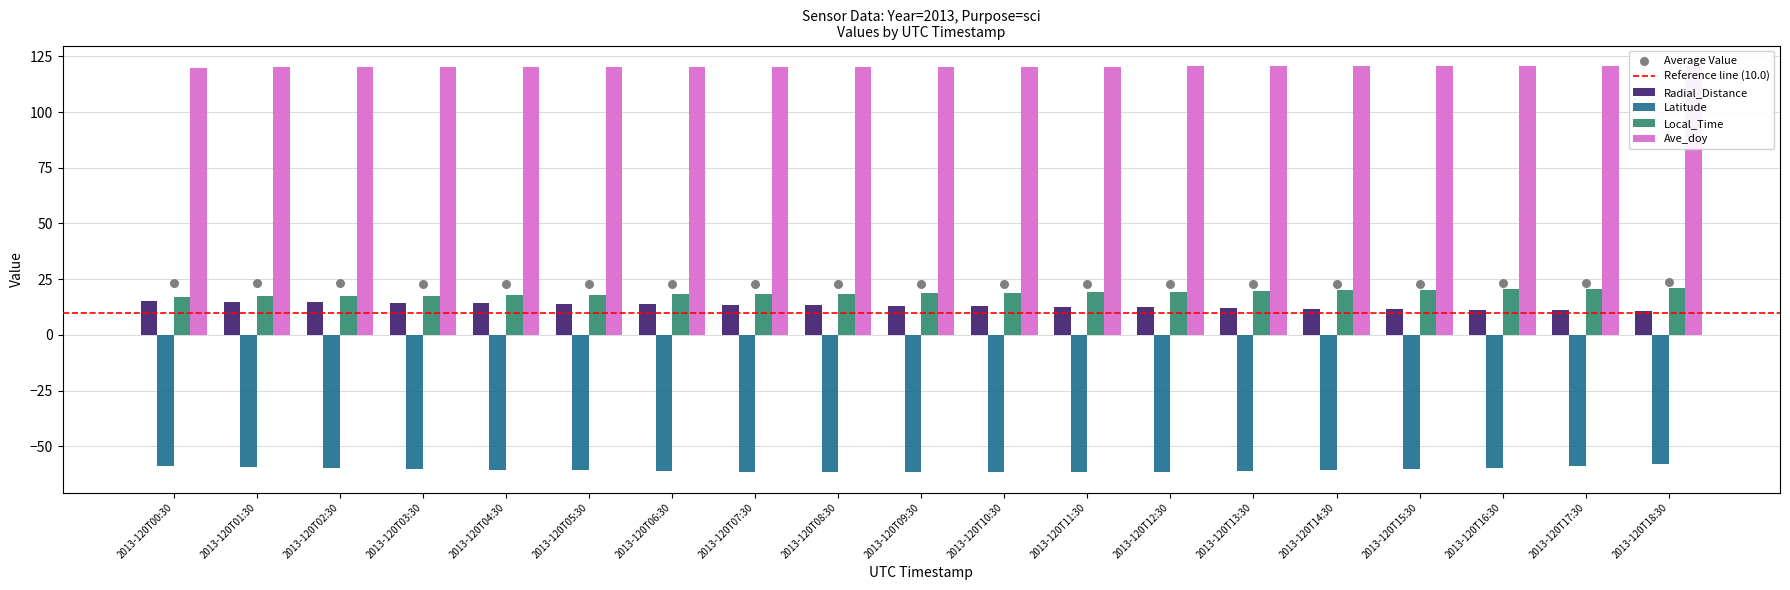

Which series has the largest total across all categories?

Ave_doy